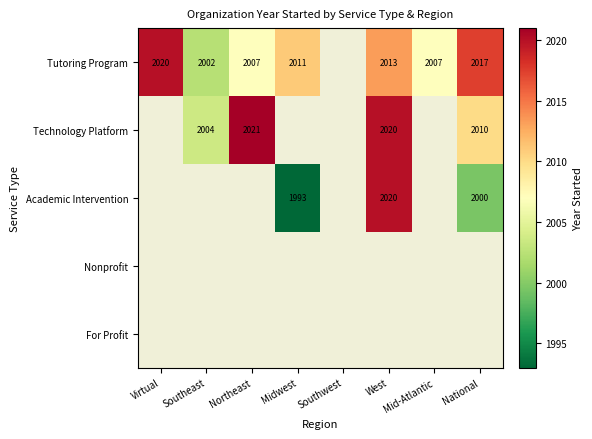

Is the value of Academic Intervention at National greater than the value of For Profit at Midwest?

No